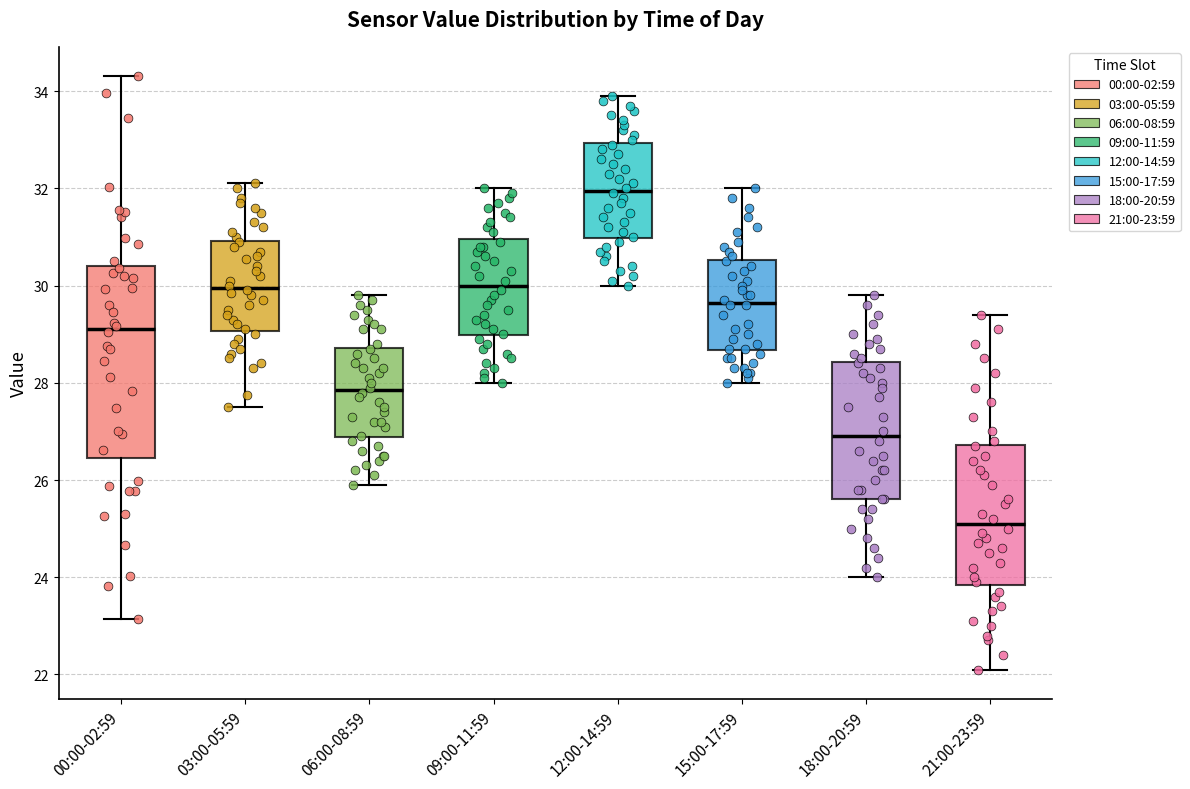

Reading left to right, read every box against the y-axis: the position of its median line, the range the box covers, and the ends of its whiskers. The values are not printed on the chart, so give them approximately, as read against the axis.

00:00-02:59: median 29.2, box 26.4 to 30.4, whiskers 23.2 to 34.4
03:00-05:59: median 30.0, box 29.0 to 31.0, whiskers 27.6 to 32.2
06:00-08:59: median 27.8, box 26.8 to 28.8, whiskers 26.0 to 29.8
09:00-11:59: median 30.0, box 29.0 to 31.0, whiskers 28.0 to 32.0
12:00-14:59: median 32.0, box 31.0 to 33.0, whiskers 30.0 to 34.0
15:00-17:59: median 29.6, box 28.6 to 30.6, whiskers 28.0 to 32.0
18:00-20:59: median 27.0, box 25.6 to 28.4, whiskers 24.0 to 29.8
21:00-23:59: median 25.2, box 23.8 to 26.8, whiskers 22.2 to 29.4